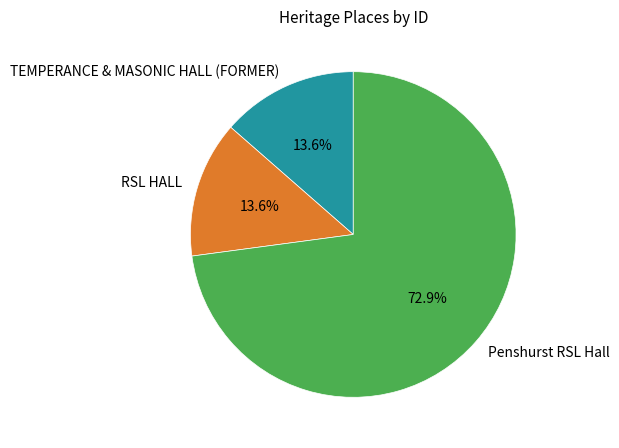

What is the ratio of the value at RSL HALL to the value at TEMPERANCE & MASONIC HALL (FORMER)?

1.0